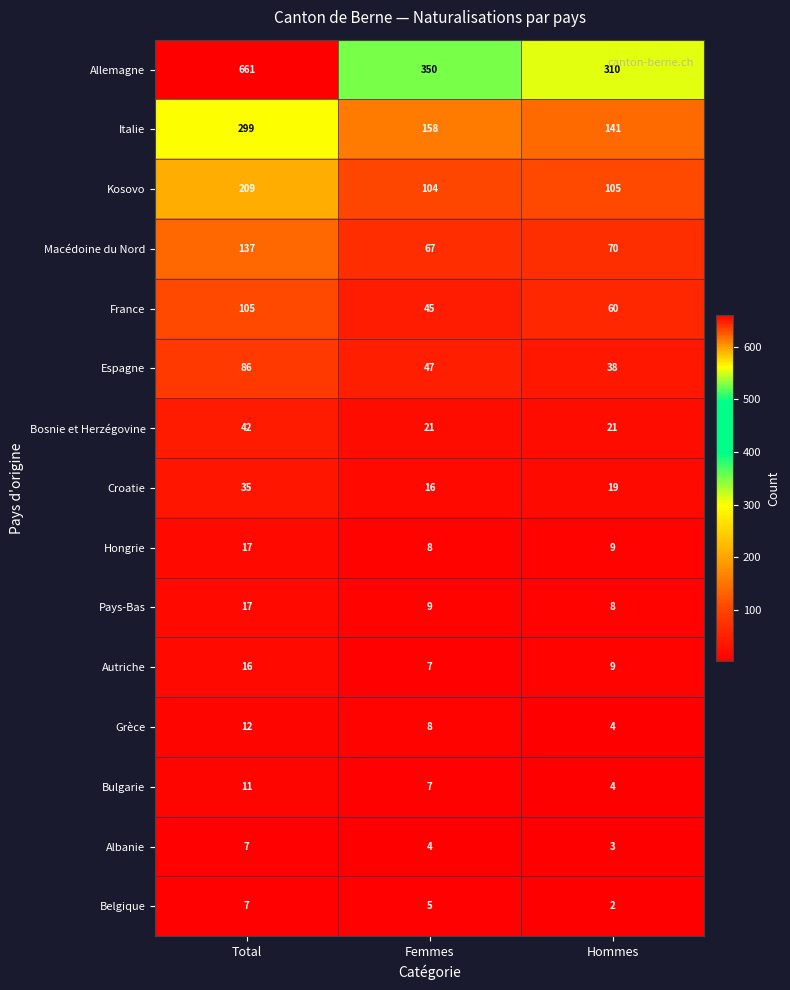

What is the average value of the Macédoine du Nord series?

91